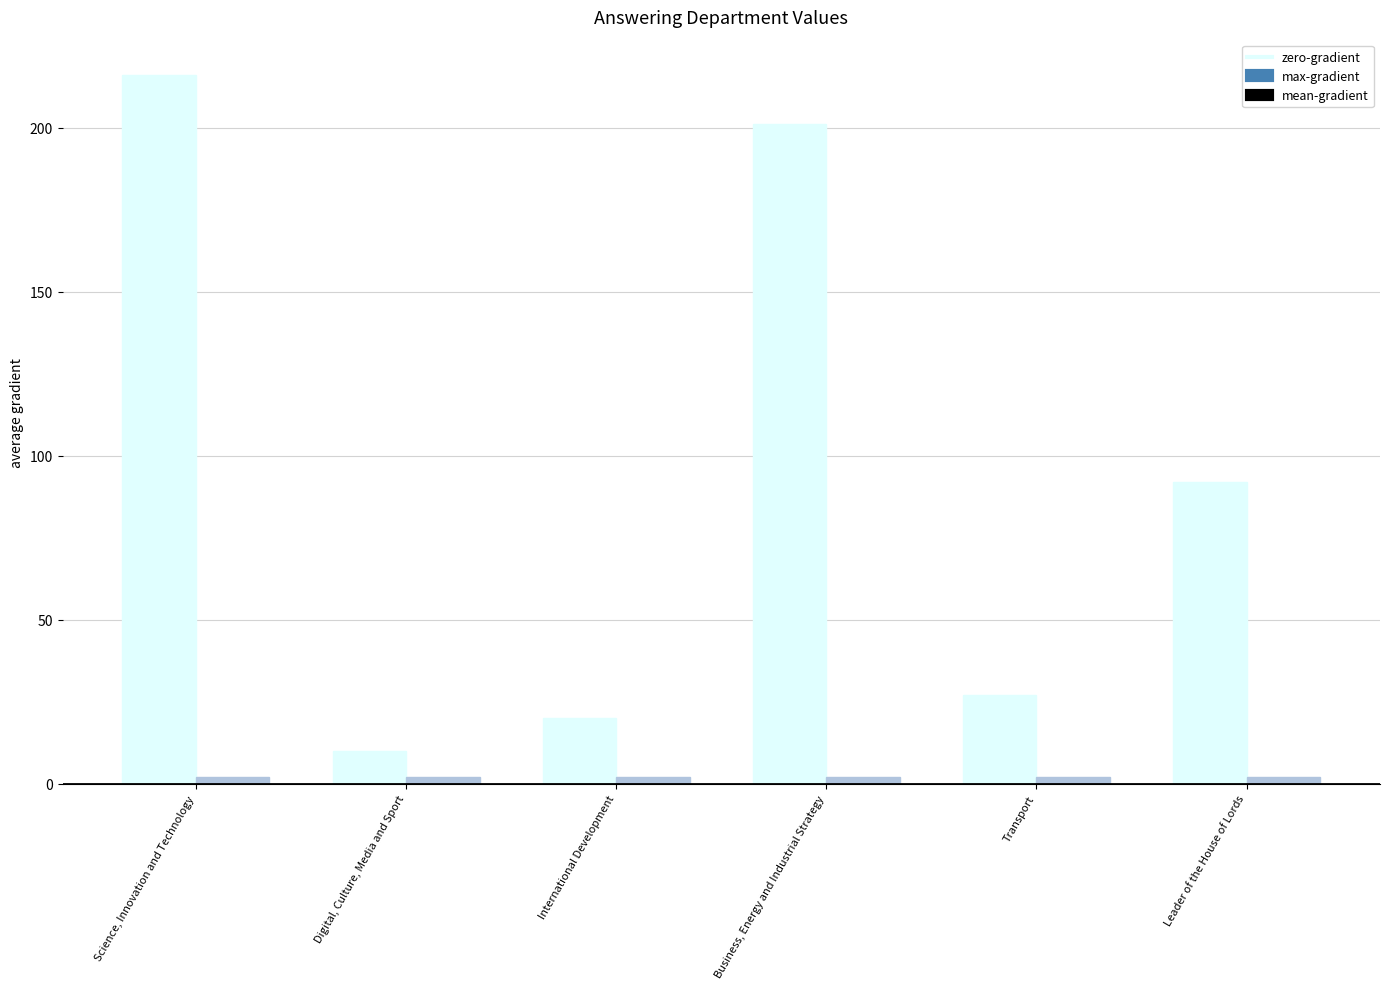

What is the label of the 2nd bar from the right?

Transport